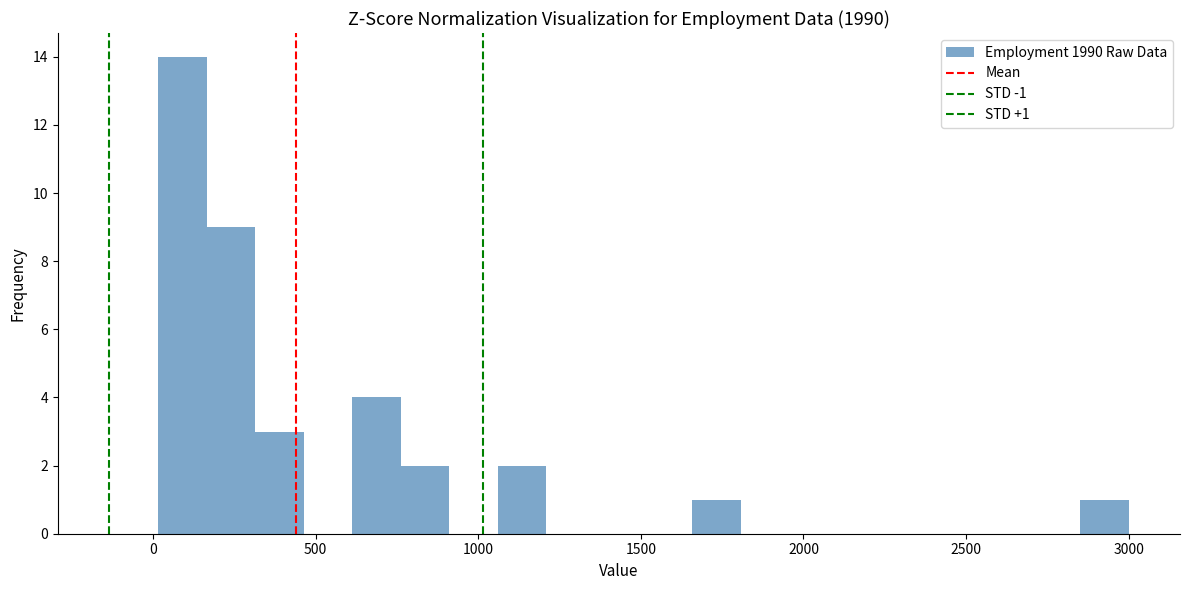

Read against the x-axis, roughly where is the centre of the tallest bar?

100